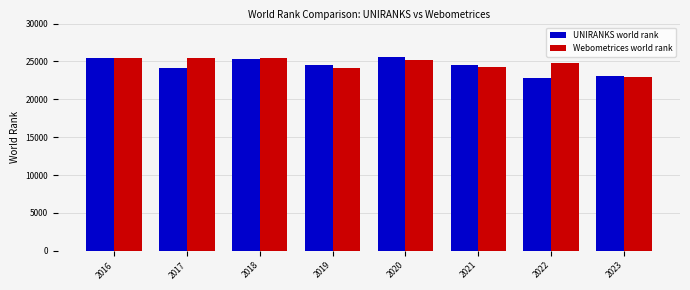

At 2021, list the series in order from largest to smallest.

UNIRANKS world rank, Webometrices world rank